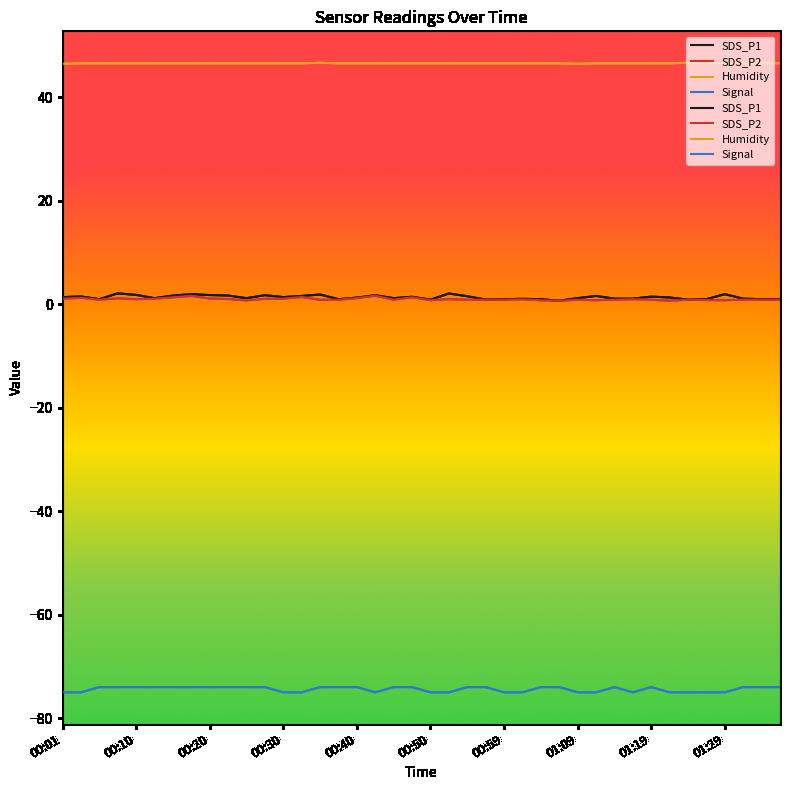

The value of SDS_P2 at 01:29 is 0.8. True or false?

True